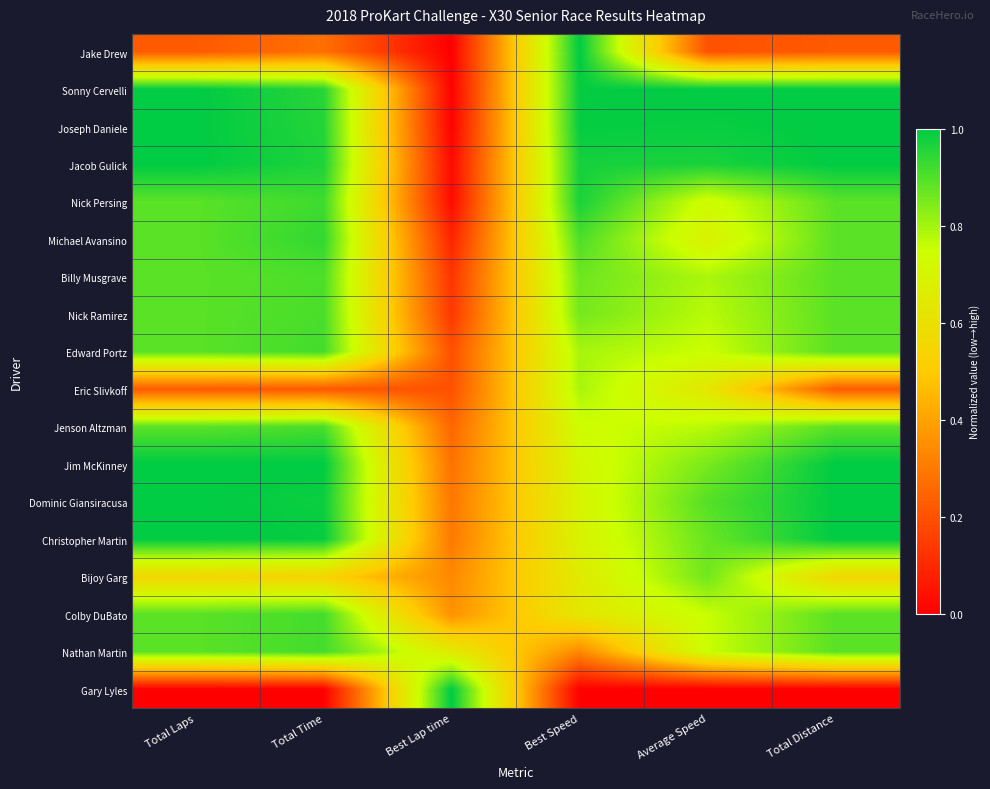

Reading left to right, list all the values displayed in this chart.

Jake Drew: Total Laps=0.2	Total Time=0.3	Best Lap time=0.0	Best Speed=1.0	Average Speed=0.2	Total Distance=0.2
Sonny Cervelli: Total Laps=1.0	Total Time=1.0	Best Lap time=0.0	Best Speed=1.0	Average Speed=1.0	Total Distance=1.0
Joseph Daniele: Total Laps=1.0	Total Time=1.0	Best Lap time=0.0	Best Speed=1.0	Average Speed=1.0	Total Distance=1.0
Jacob Gulick: Total Laps=1.0	Total Time=1.0	Best Lap time=0.0	Best Speed=1.0	Average Speed=1.0	Total Distance=1.0
Nick Persing: Total Laps=0.9	Total Time=0.9	Best Lap time=0.0	Best Speed=1.0	Average Speed=0.7	Total Distance=0.9
Michael Avansino: Total Laps=0.9	Total Time=0.9	Best Lap time=0.1	Best Speed=0.9	Average Speed=0.7	Total Distance=0.9
Billy Musgrave: Total Laps=0.9	Total Time=0.9	Best Lap time=0.1	Best Speed=0.9	Average Speed=0.8	Total Distance=0.9
Nick Ramirez: Total Laps=0.9	Total Time=0.9	Best Lap time=0.1	Best Speed=0.9	Average Speed=0.8	Total Distance=0.9
Edward Portz: Total Laps=0.9	Total Time=0.9	Best Lap time=0.2	Best Speed=0.8	Average Speed=0.7	Total Distance=0.9
Eric Slivkoff: Total Laps=0.2	Total Time=0.2	Best Lap time=0.2	Best Speed=0.8	Average Speed=0.6	Total Distance=0.2
Jenson Altzman: Total Laps=0.9	Total Time=0.9	Best Lap time=0.3	Best Speed=0.7	Average Speed=0.8	Total Distance=0.9
Jim McKinney: Total Laps=1.0	Total Time=1.0	Best Lap time=0.3	Best Speed=0.7	Average Speed=0.9	Total Distance=1.0
Dominic Giansiracusa: Total Laps=1.0	Total Time=1.0	Best Lap time=0.3	Best Speed=0.7	Average Speed=0.9	Total Distance=1.0
Christopher Martin: Total Laps=1.0	Total Time=1.0	Best Lap time=0.3	Best Speed=0.7	Average Speed=0.9	Total Distance=1.0
Bijoy Garg: Total Laps=0.6	Total Time=0.5	Best Lap time=0.3	Best Speed=0.7	Average Speed=0.9	Total Distance=0.6
Colby DuBato: Total Laps=0.9	Total Time=0.9	Best Lap time=0.4	Best Speed=0.6	Average Speed=0.8	Total Distance=0.9
Nathan Martin: Total Laps=0.9	Total Time=0.9	Best Lap time=0.7	Best Speed=0.3	Average Speed=0.8	Total Distance=0.9
Gary Lyles: Total Laps=0.0	Total Time=0.0	Best Lap time=1.0	Best Speed=0.0	Average Speed=0.0	Total Distance=0.0